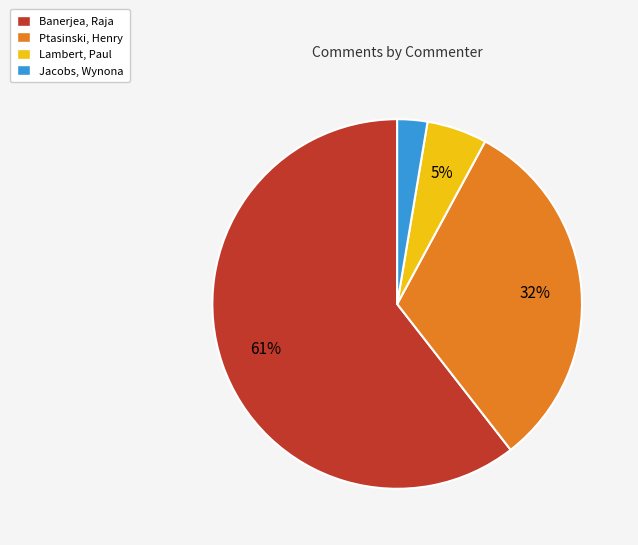

To the nearest percent, what is the average slice percentage?

25%